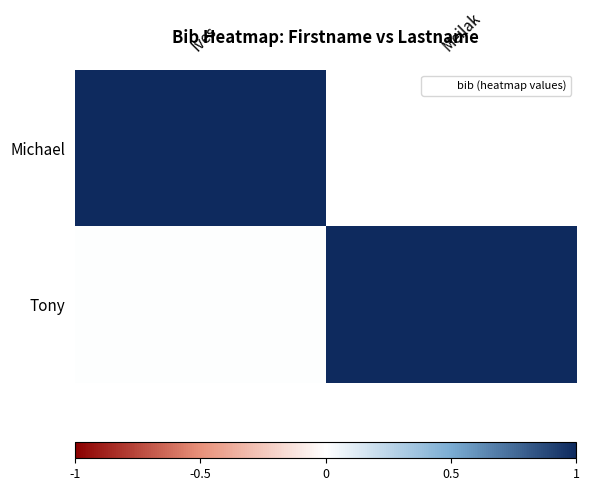

How many Tony values are between 0 and 1?

2